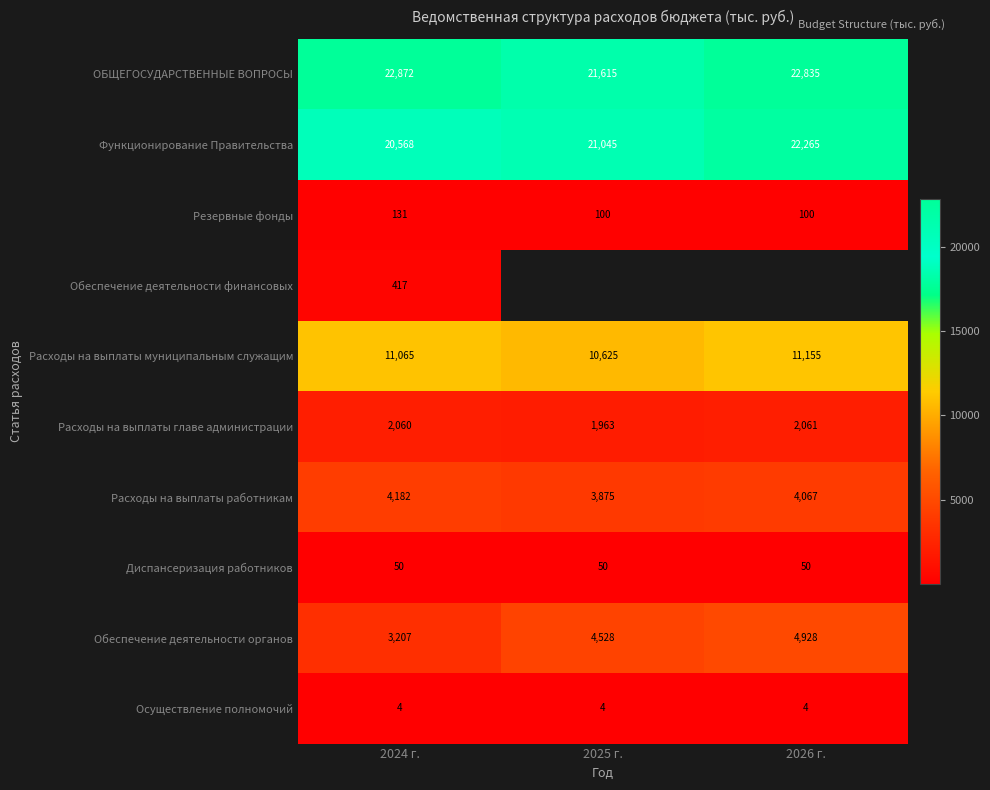

Is the value of Осуществление полномочий at 2024 г. greater than the value of Функционирование Правительства at 2026 г.?

No